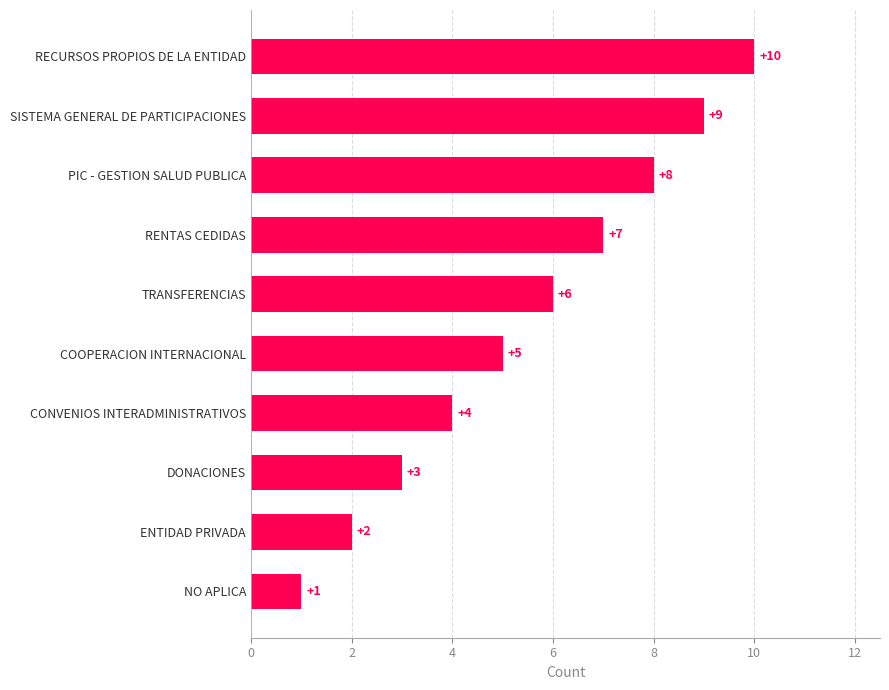

How many data points are less than 6?

5